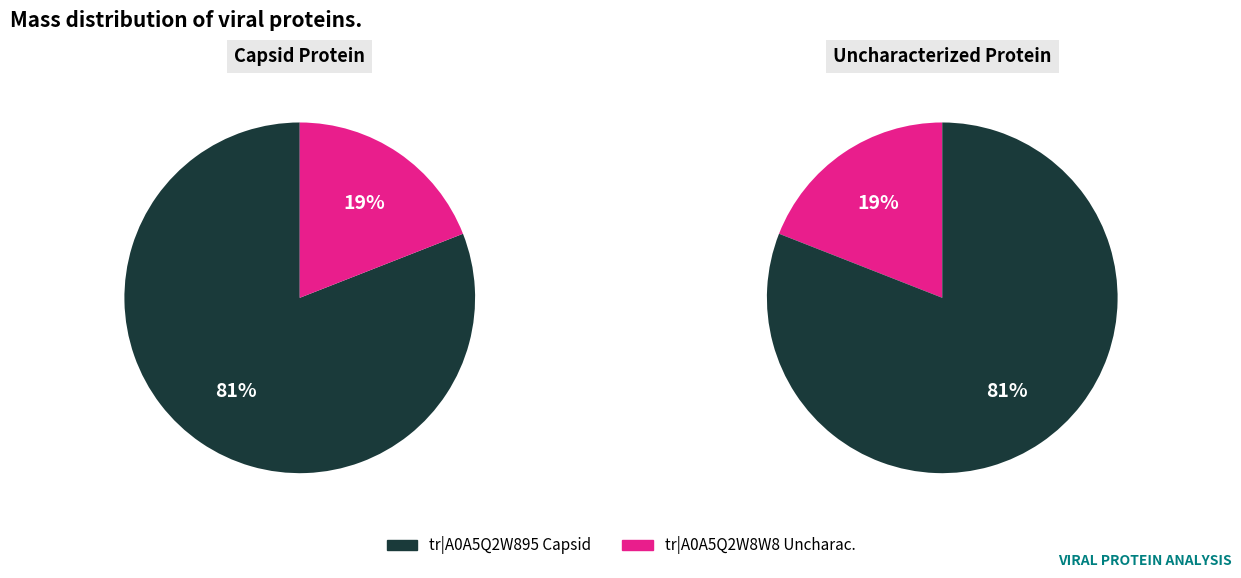

To the nearest percent, what is the difference between the A0A5Q2W8W8 and A0A5Q2W895 slice percentages?

62%